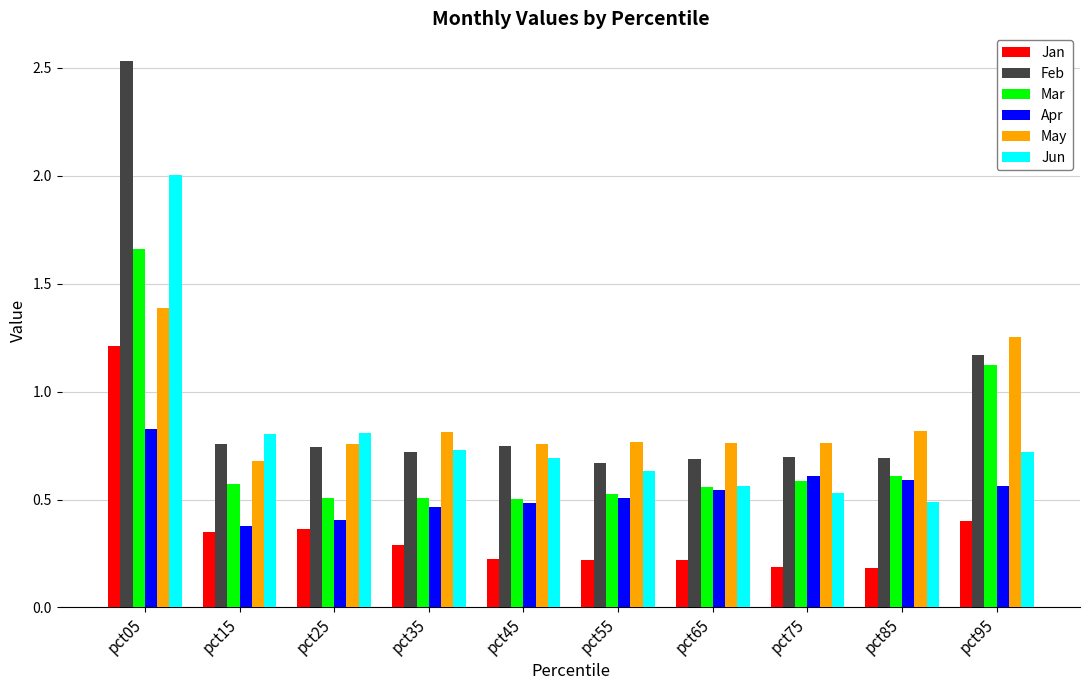

Is the value of Jan at pct25 greater than the value of Feb at pct75?

No